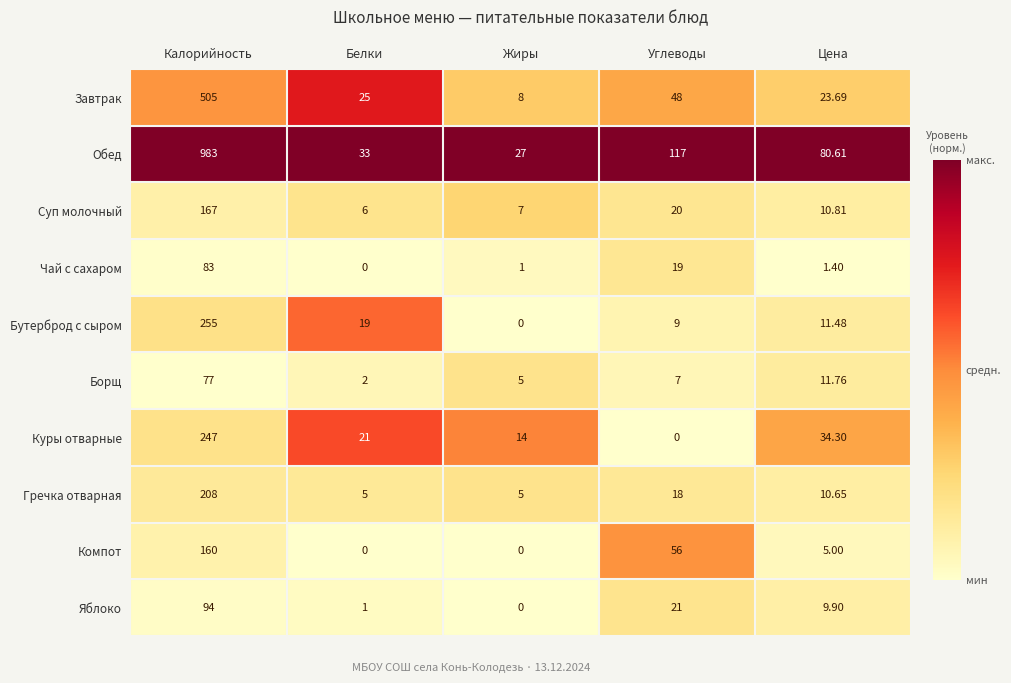

Where is Борщ nearest to the value 39?

Цена